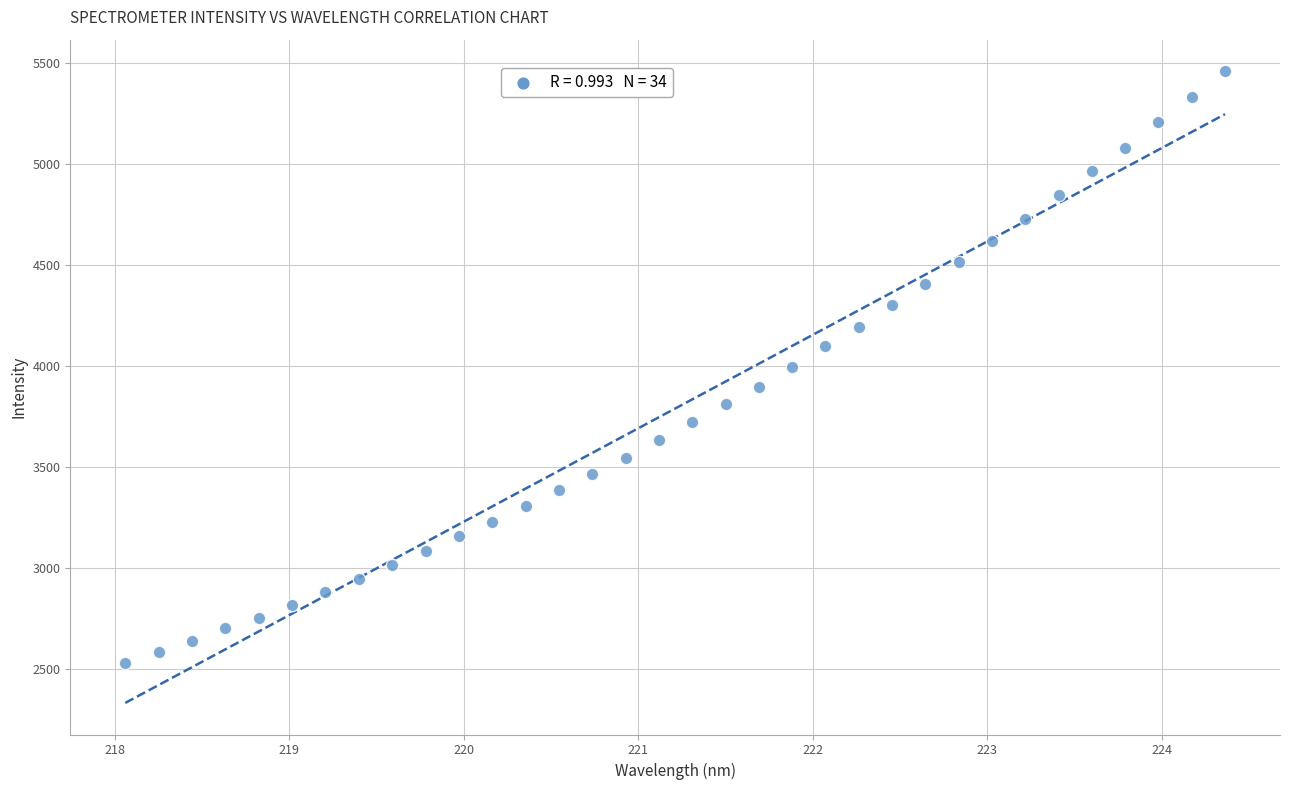

What is the range of Y values (max minus min)?

2923.4